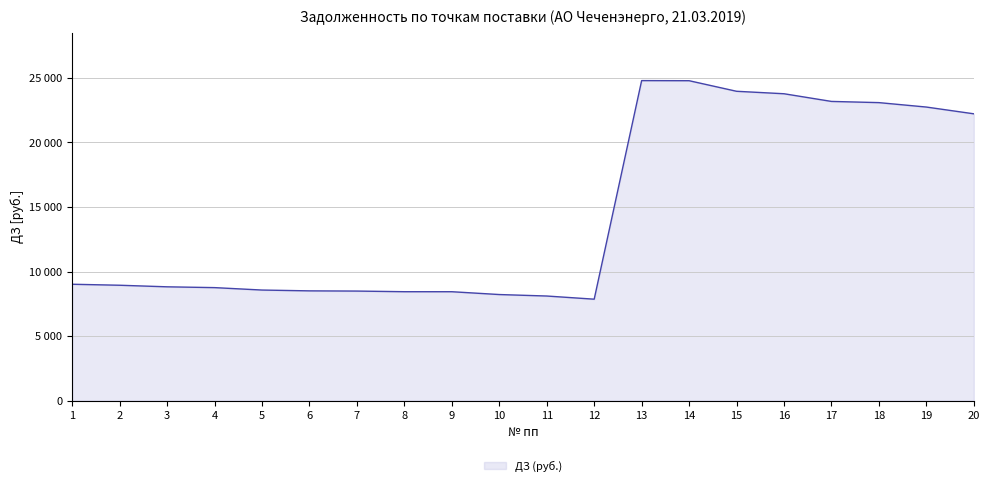

Is this an area chart (filled region under the line)?

Yes